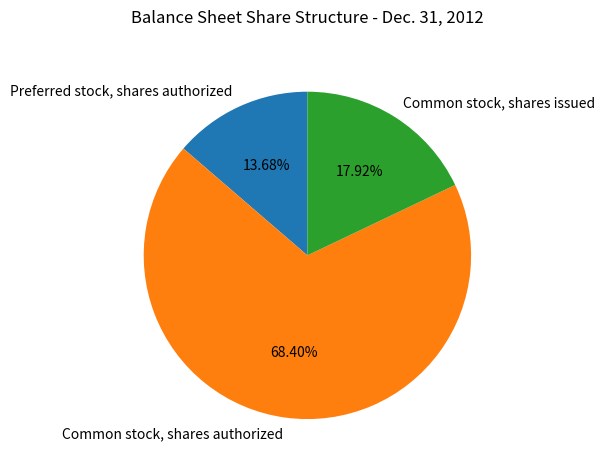

To the nearest percent, what is the average slice percentage?

33%